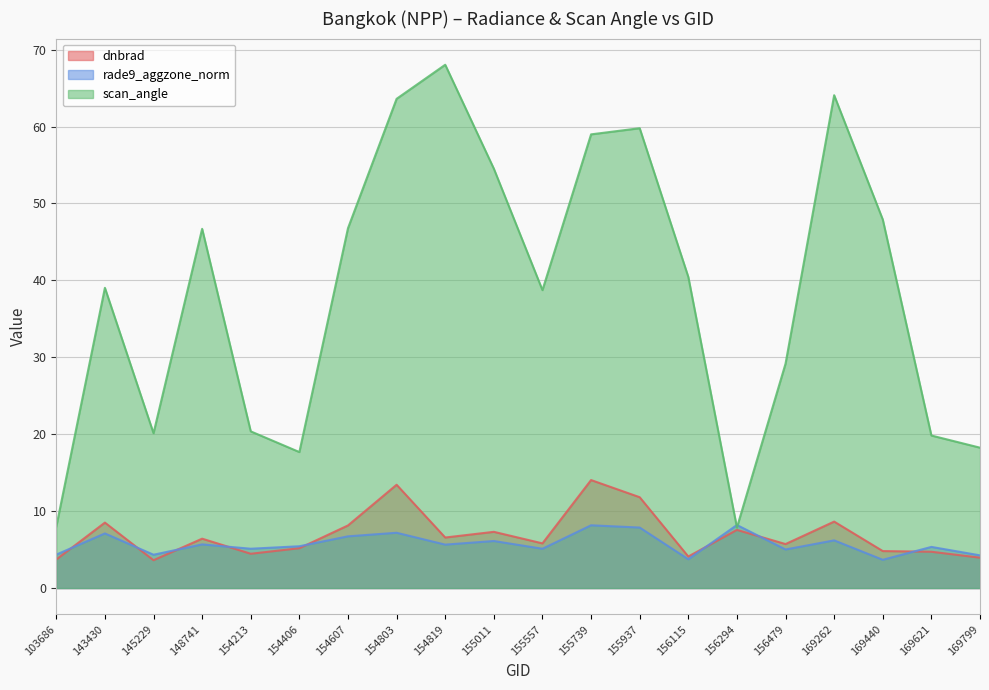

At which label does scan_angle first exceed 40?

148741